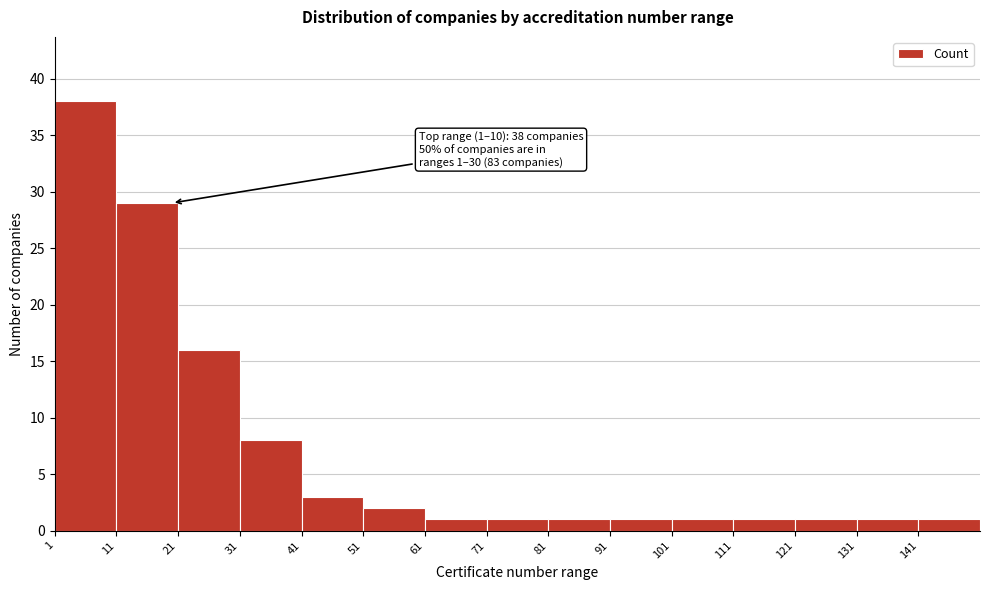

Over which range of the x-axis is the bar tallest?

1 to 11